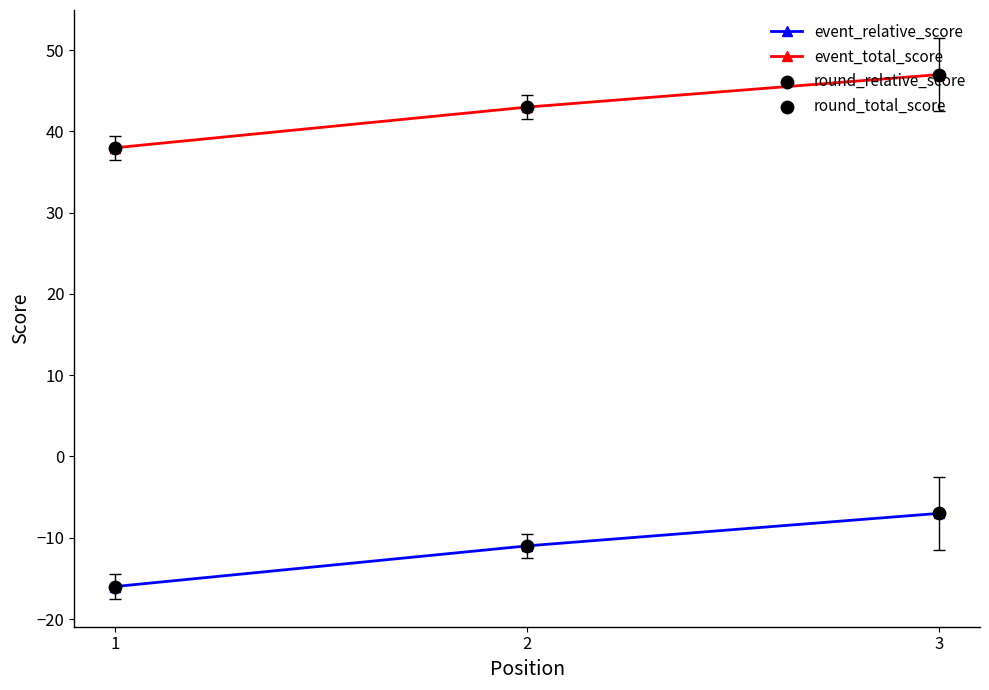

Which series has the largest total across all categories?

event_total_score